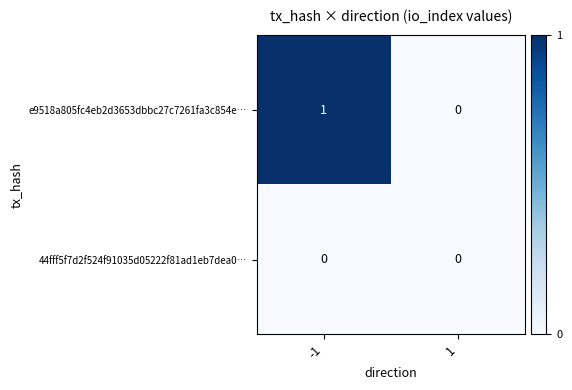

Which series changed the most between -1 and 1?

e9518a805fc4eb2d3653dbbc27c7261fa3c854e…